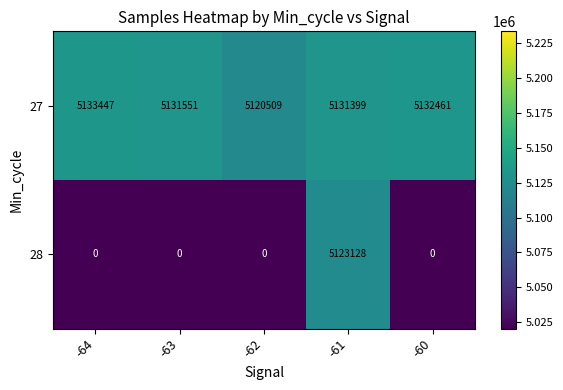

Which series has the largest total across all categories?

27